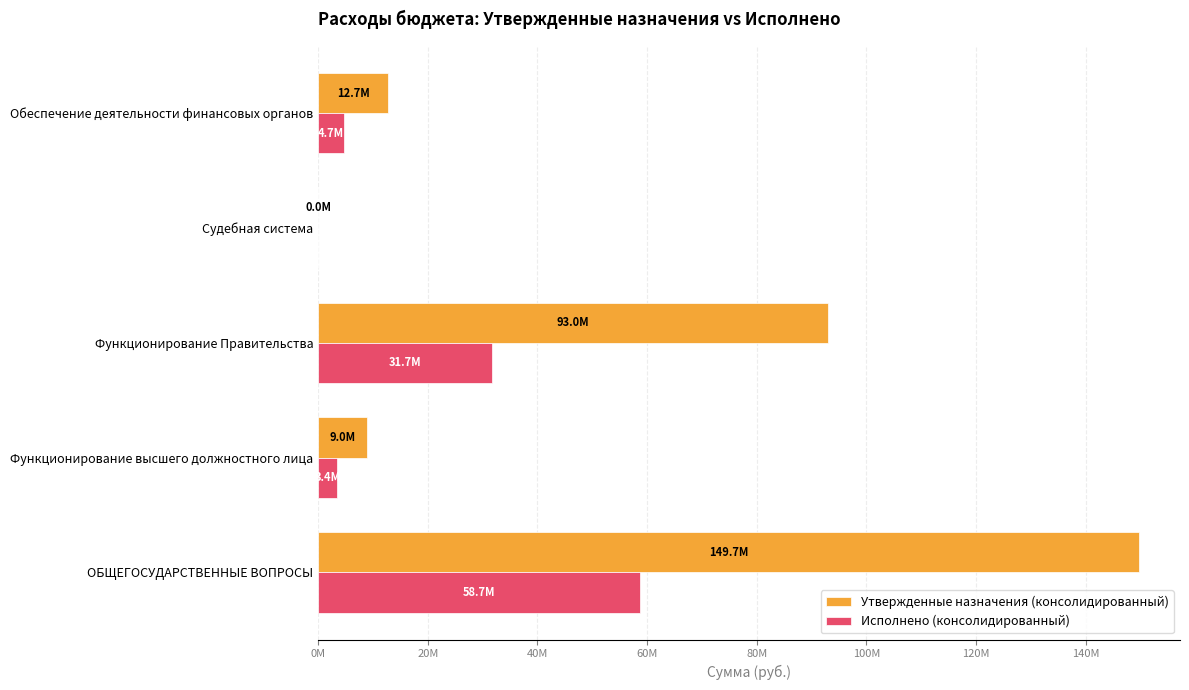

At how many categories does at least one series exceed 39476623?

2